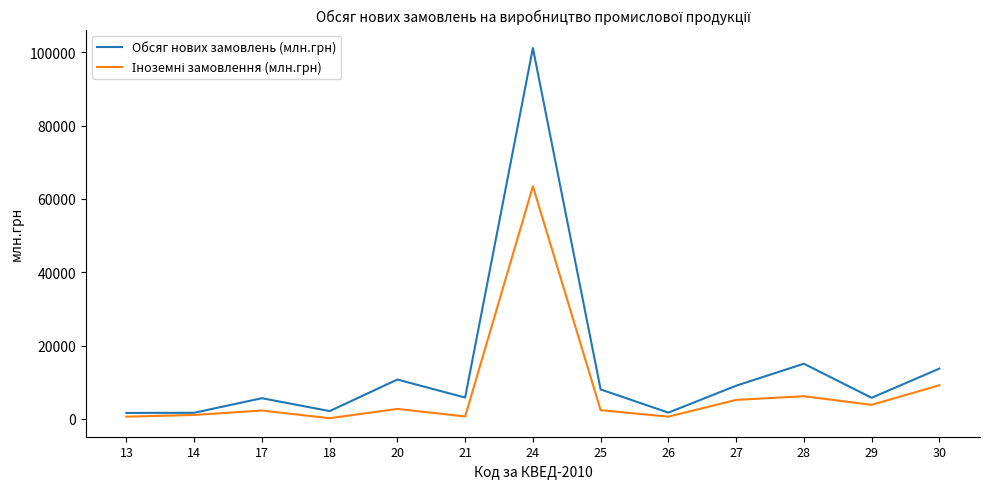

At which category is the sum across all series the highest?

24